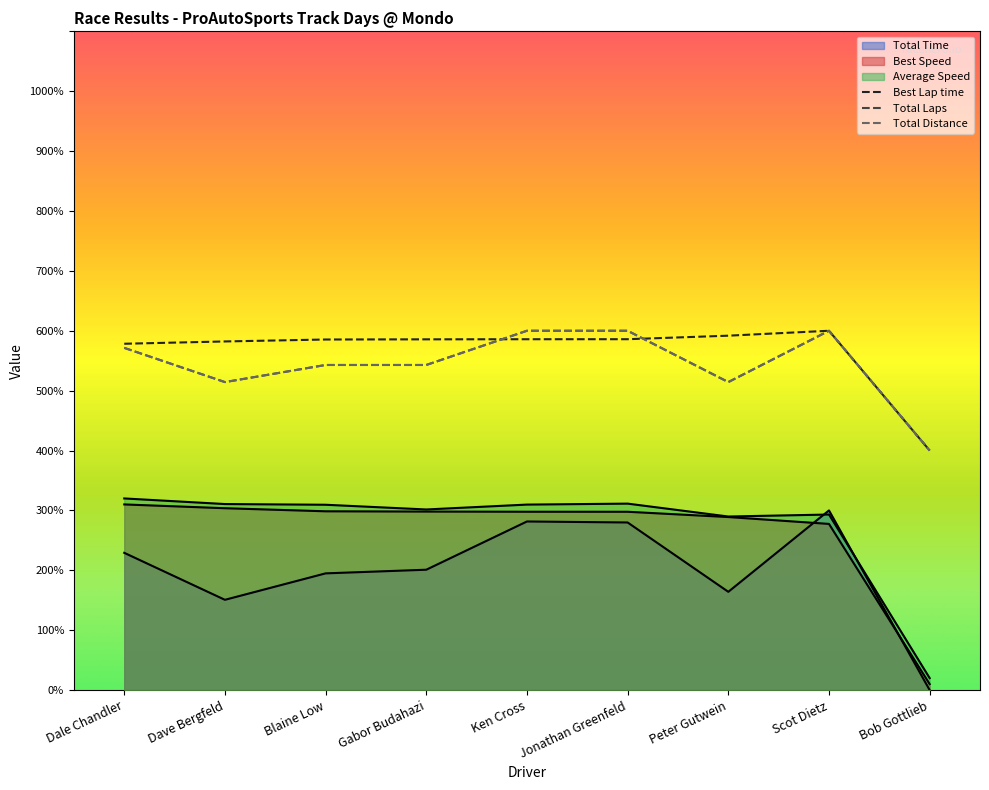

True or false: Total Laps and Total Distance cross at least once.

False